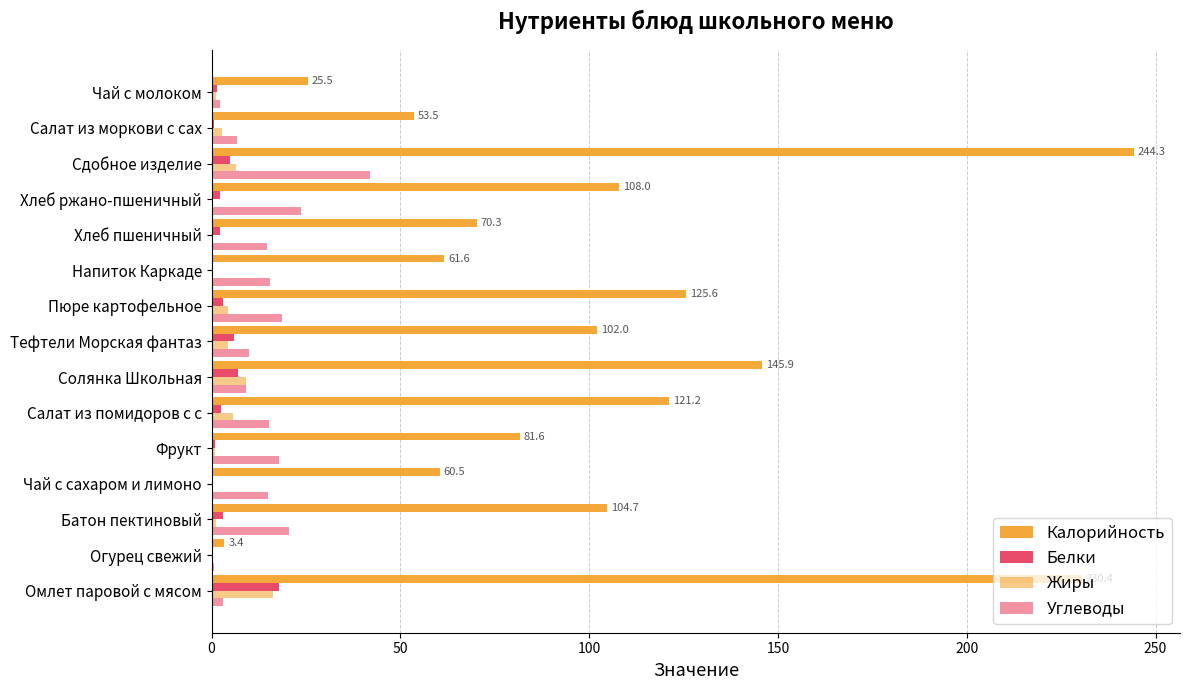

How many categories are shown in the chart?

15